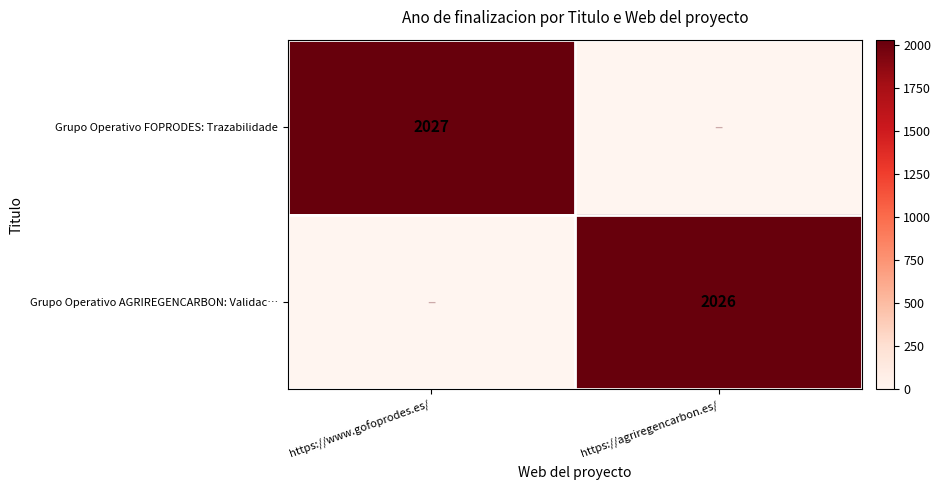

At how many categories does at least one series exceed 1834?

2